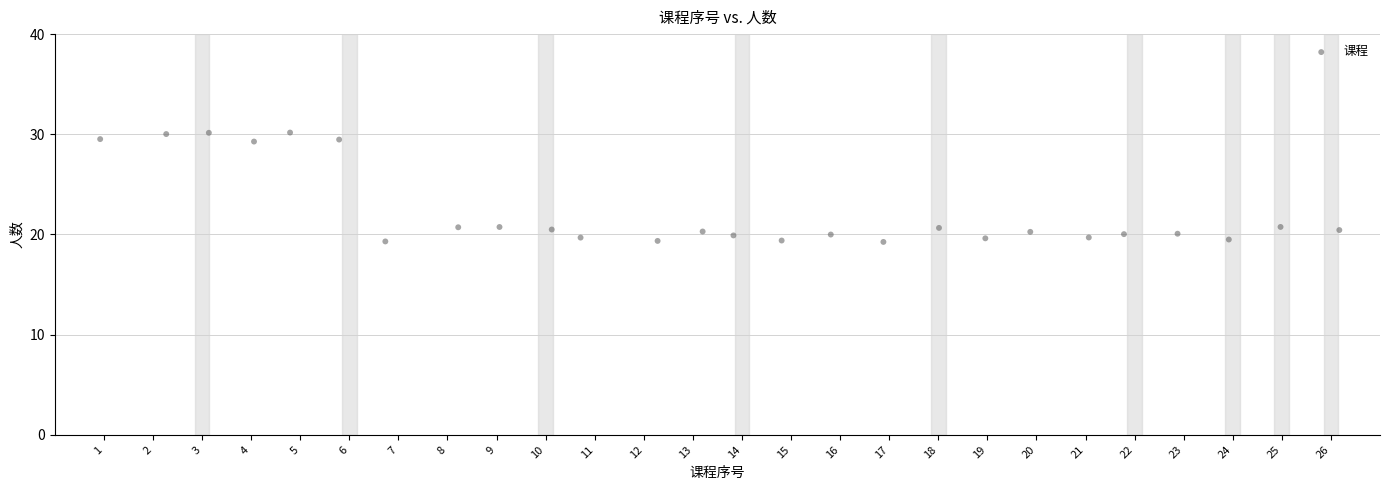

What is the range of Y values (max minus min)?

10.9